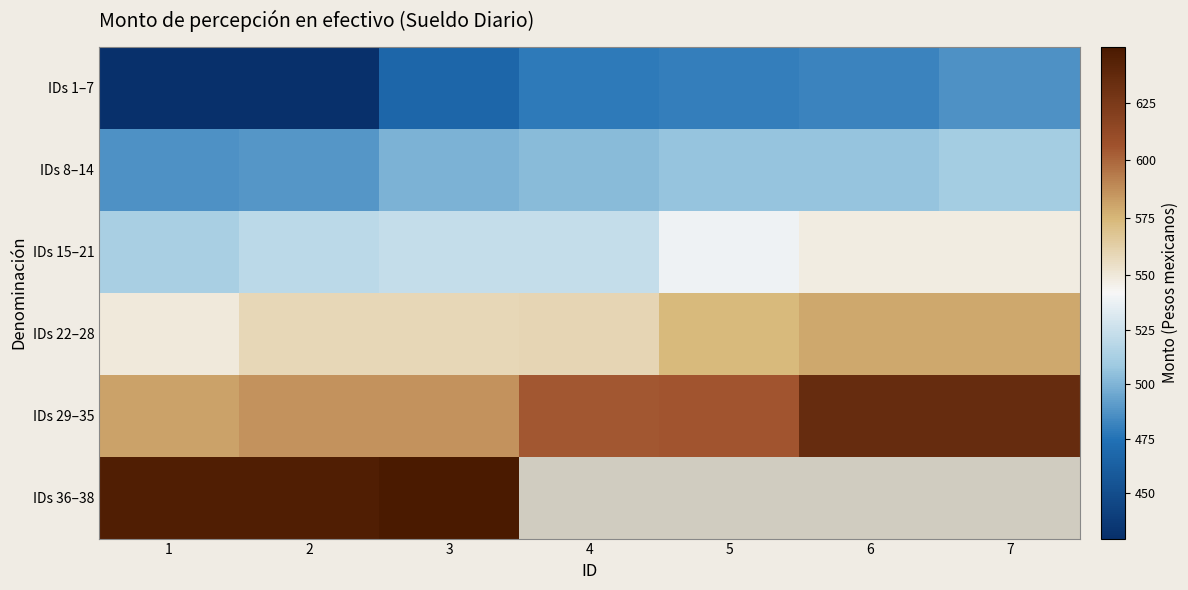

The IDs 15–21 series shows 539.2 at 5. True or false?

True